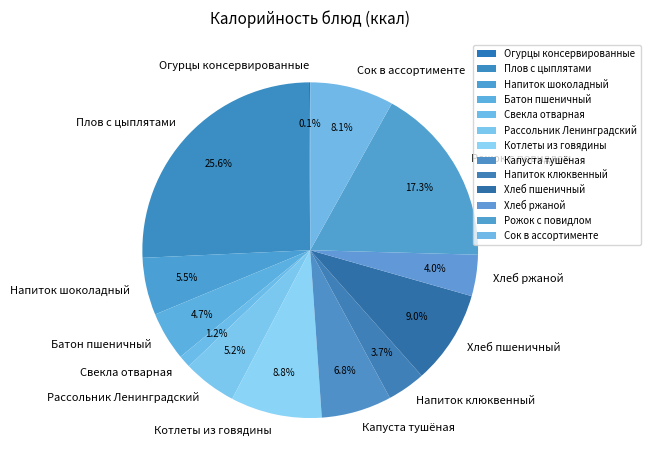

Which slice is the largest?

Плов с цыплятами